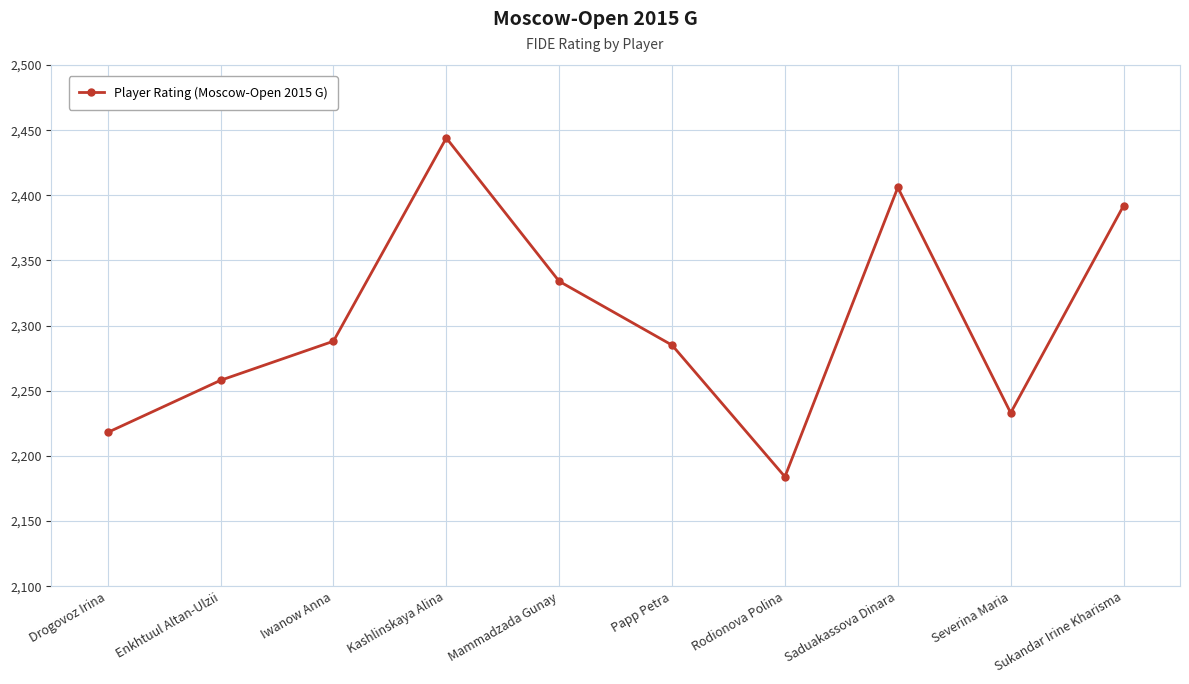

At which category does the chart reach its minimum across all series?

Rodionova Polina